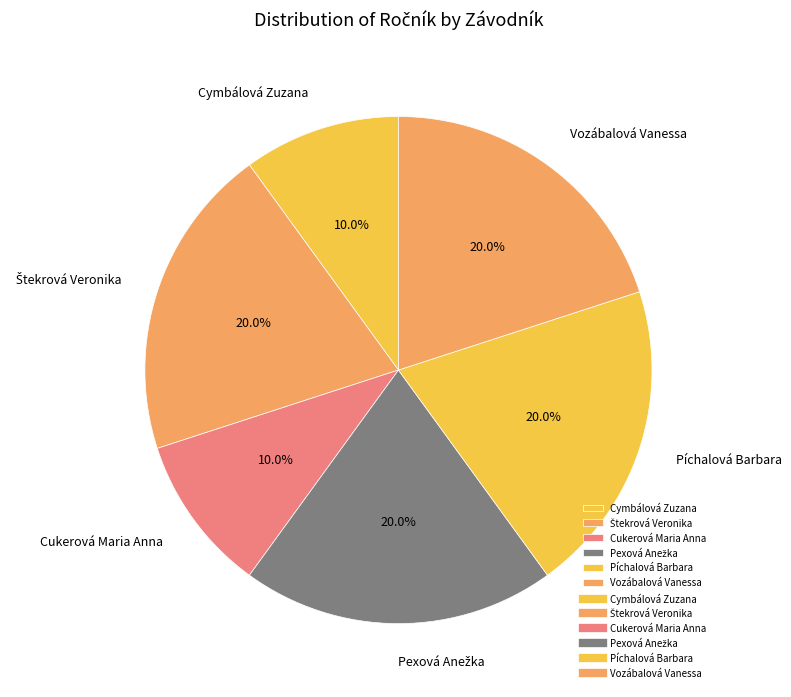

What portion of the pie excludes Cymbálová Zuzana?

90.0%